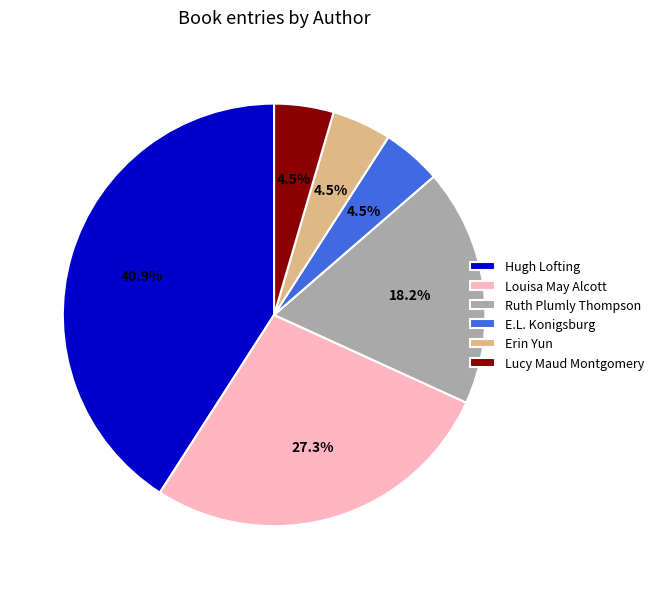

Count the number of slices in the pie.

6